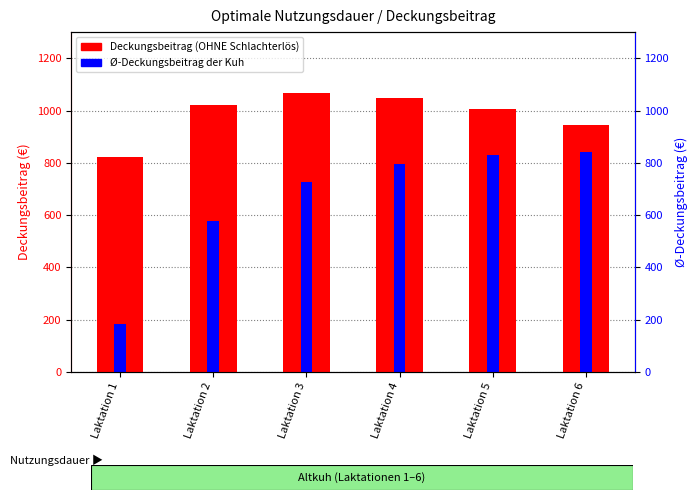

Is it true that Ø-Deckungsbeitrag der Kuh equals 57.1 at Laktation 1?

False